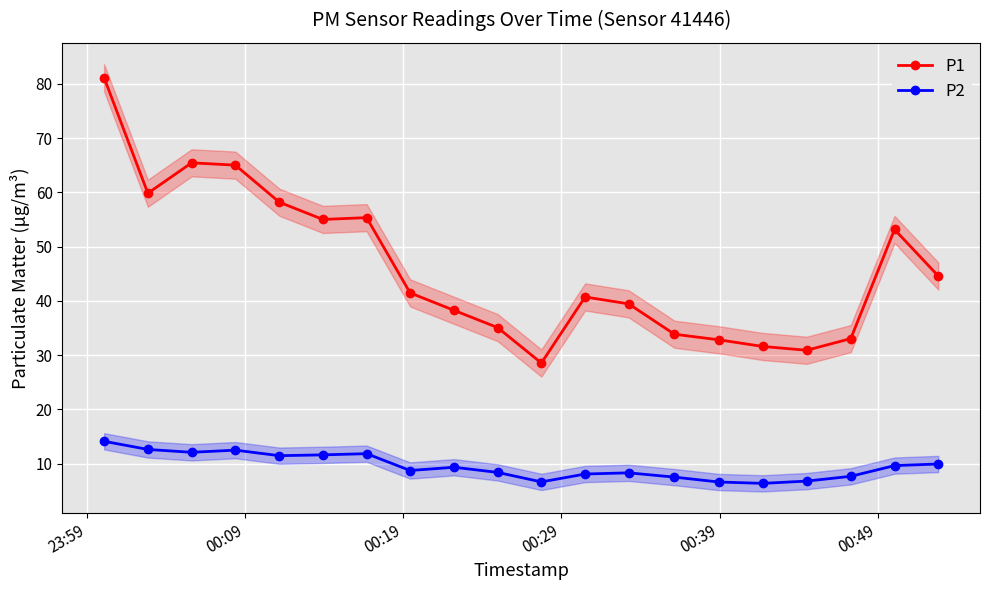

True or false: P2 and P1 cross at least once.

False